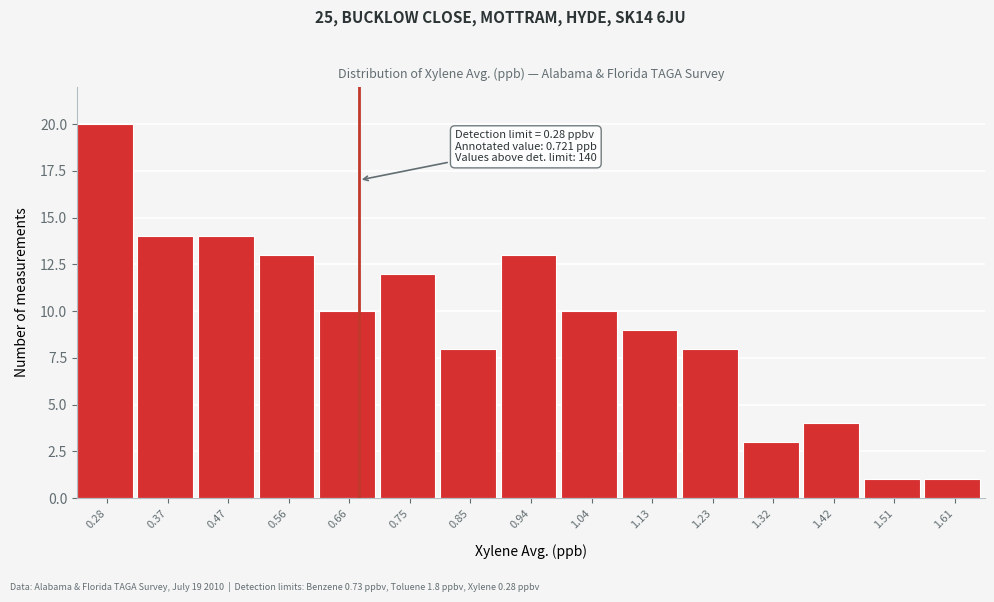

Reading left to right, list all the values displayed in this chart.

0.28=20	0.37=14	0.47=14	0.56=13	0.66=10	0.75=12	0.85=8	0.94=13	1.04=10	1.13=9	1.23=8	1.32=3	1.42=4	1.51=1	1.61=1